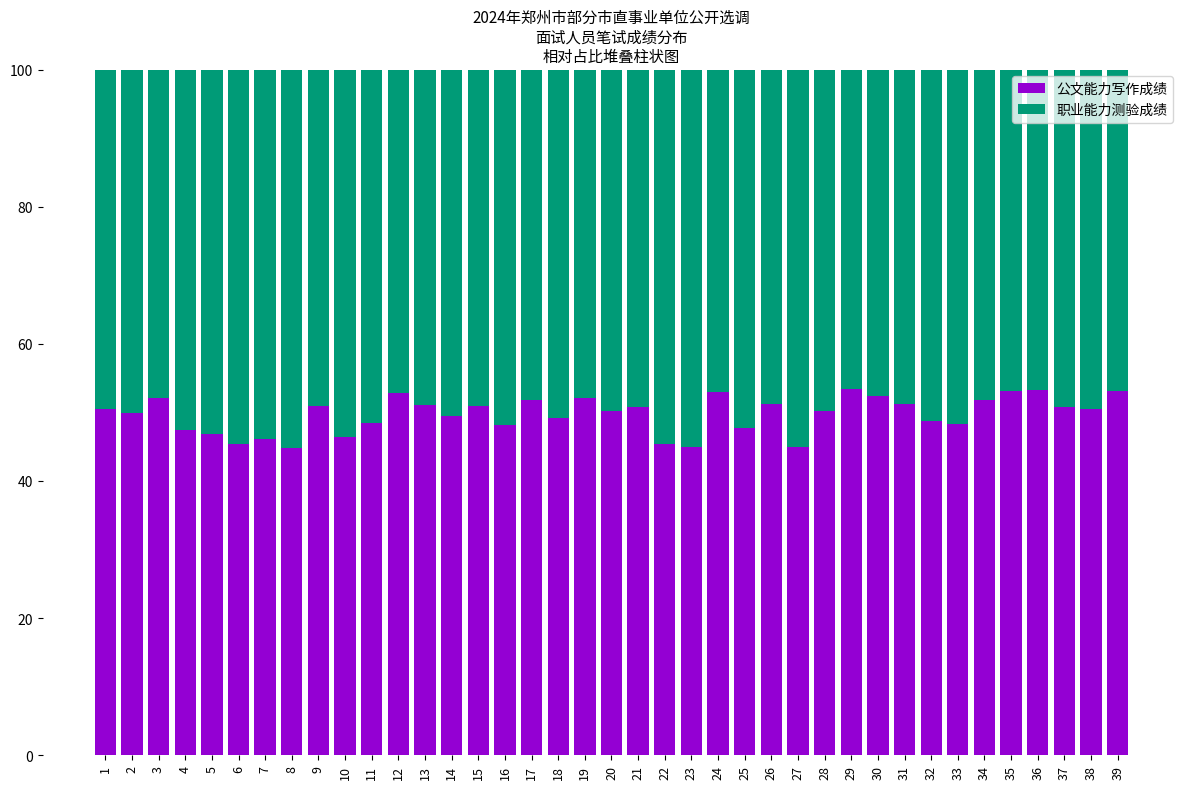

What is the average value of the 公文能力写作成绩 series?

49.7